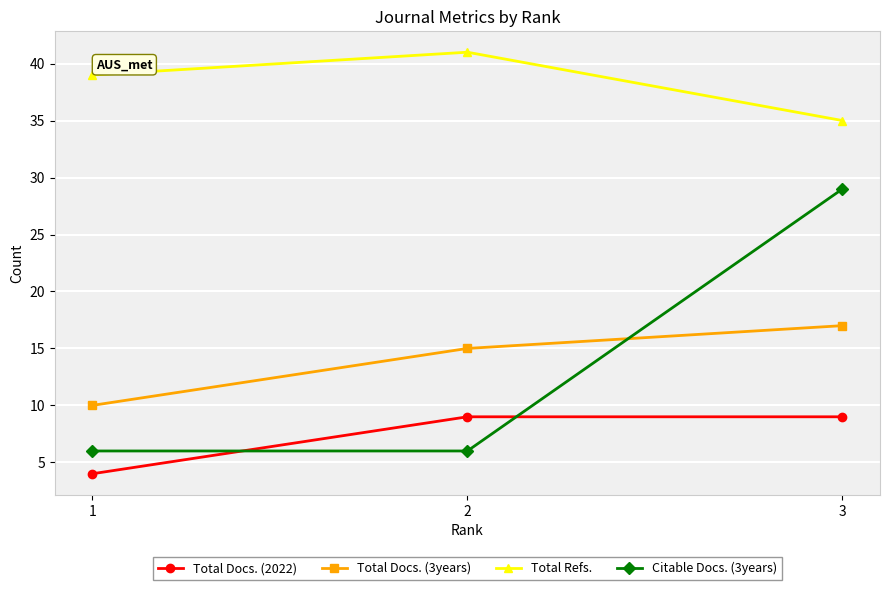

What is the total value across all series at 3?

90